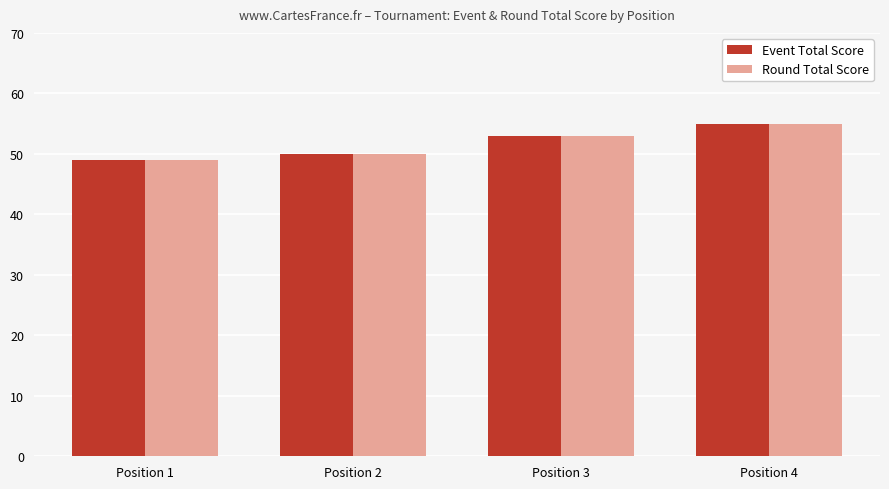

At which label is Round Total Score closest to 52?

Position 3